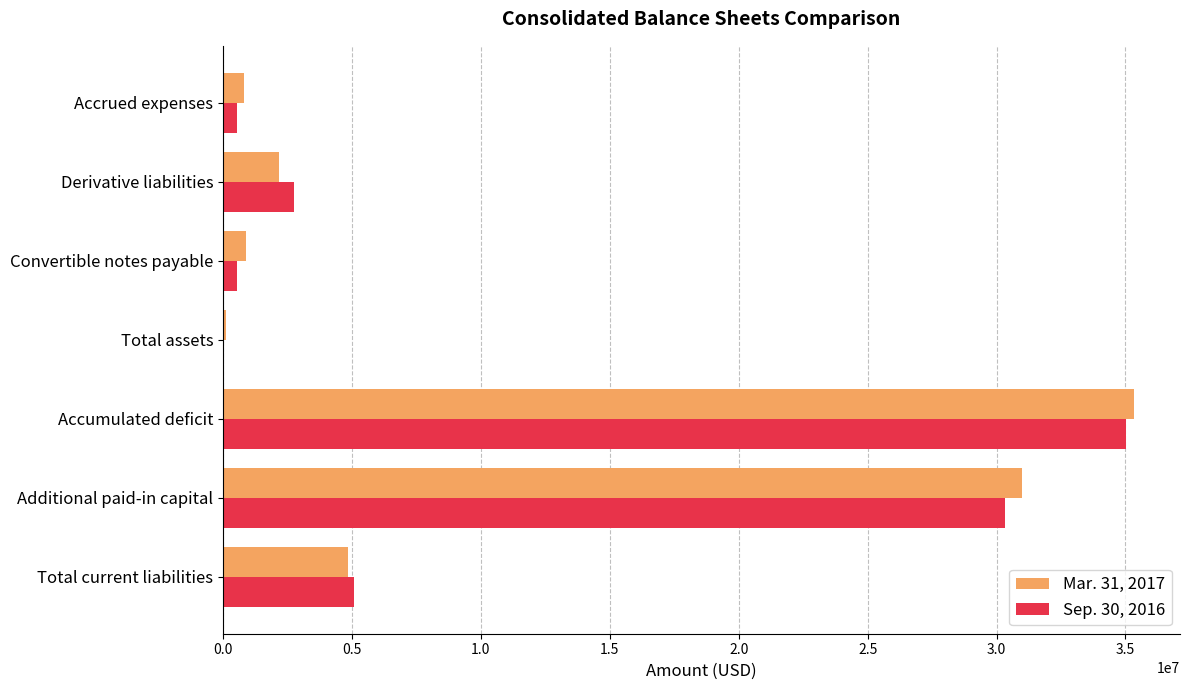

What is the greatest value displayed?

35347704